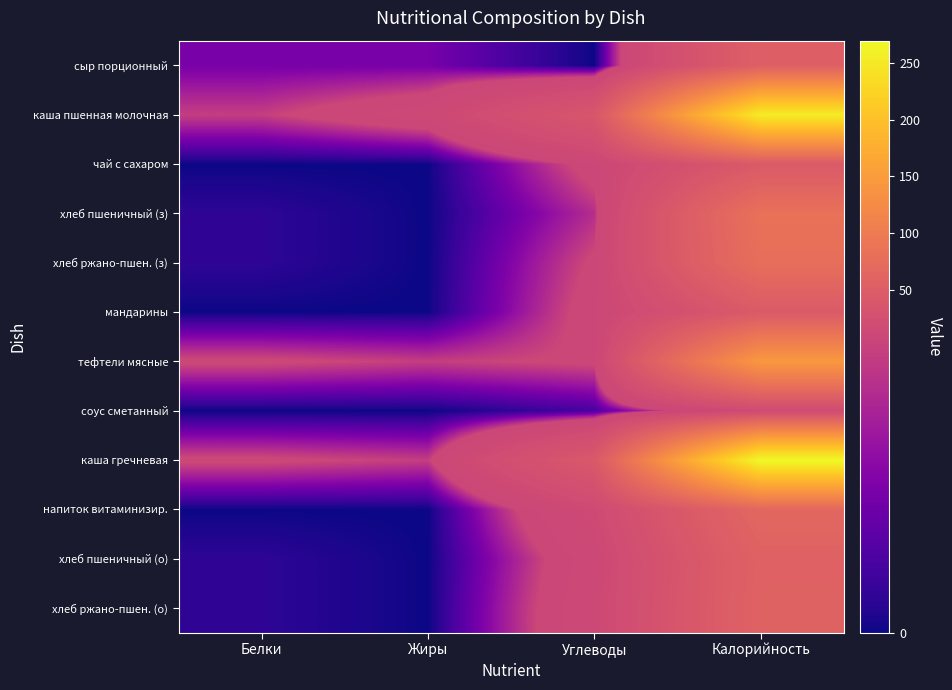

At Углеводы, list the series in order from smallest to largest.

сыр порционный, соус сметанный, хлеб пшеничный (з), хлеб ржано-пшен. (з), тефтели мясные, чай с сахаром, мандарины, хлеб пшеничный (о), хлеб ржано-пшен. (о), напиток витаминизир., каша пшенная молочная, каша гречневая